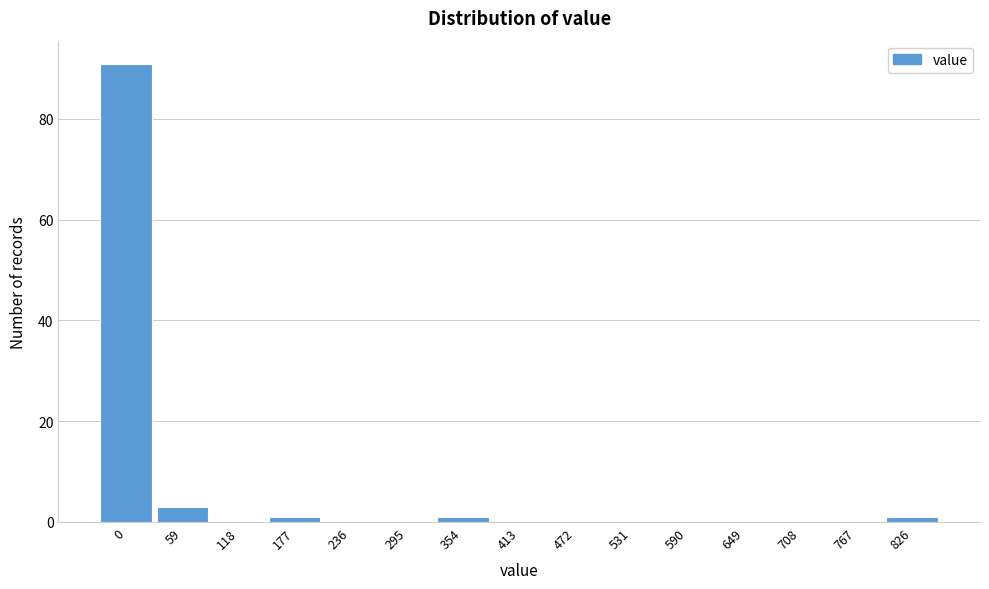

Reading left to right, what are all the values shown in this chart?

0=91	59=3	118=0	177=1	236=0	295=0	354=1	413=0	472=0	531=0	590=0	649=0	708=0	767=0	826=1